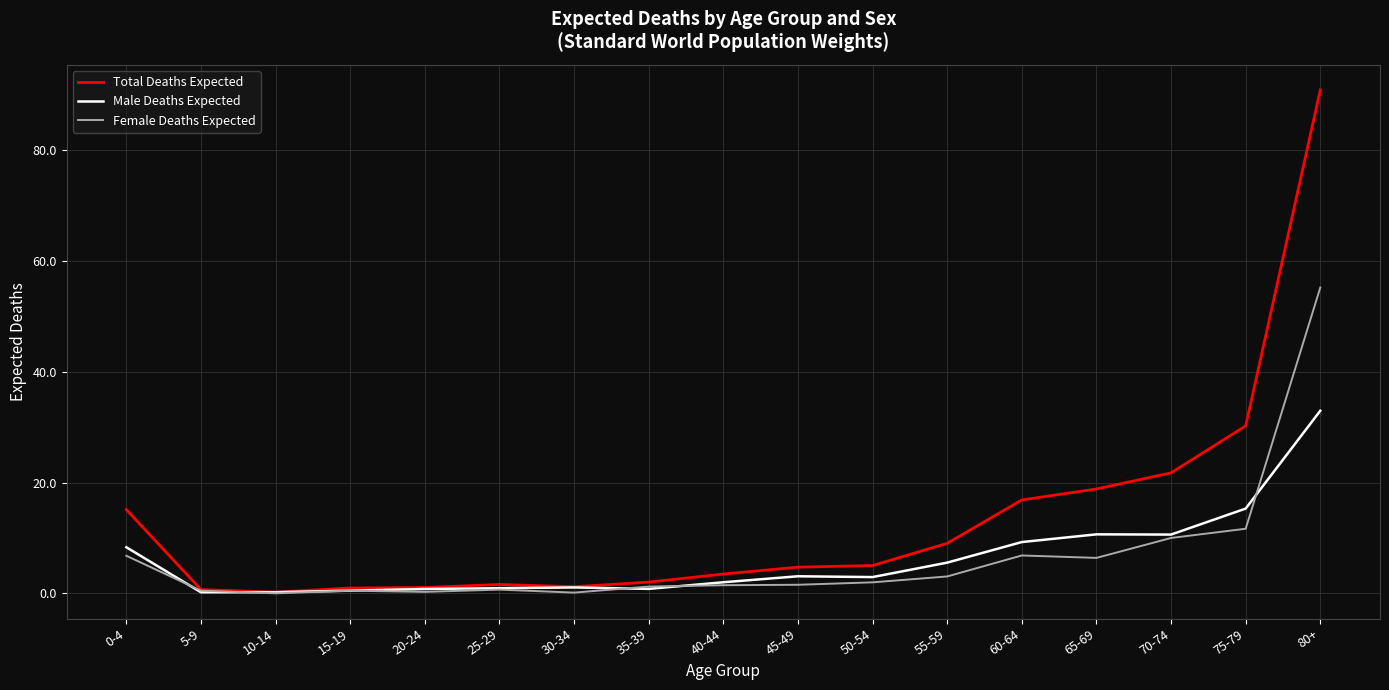

In Female Deaths Expected, how many points are lower than both neighbors (excluding endpoints)?

4